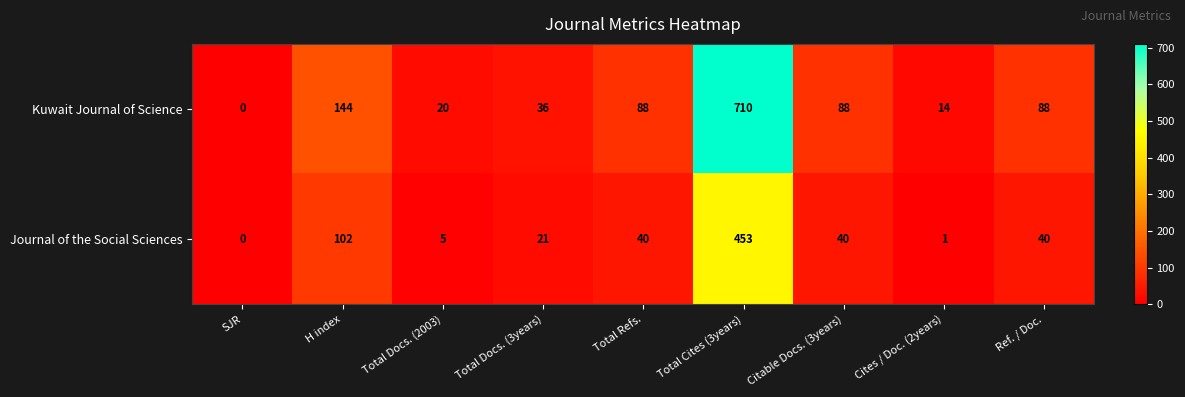

At which label is Journal of the Social Sciences closest to 226?

H index